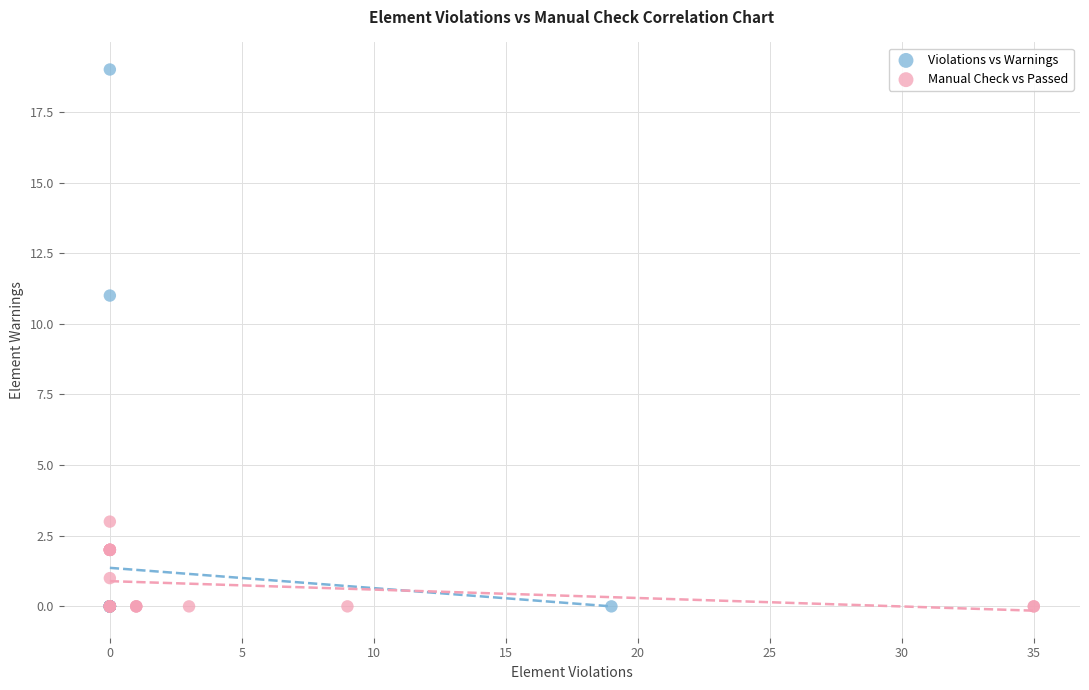

Which series has the largest Y range (max minus min)?

Violations vs Warnings